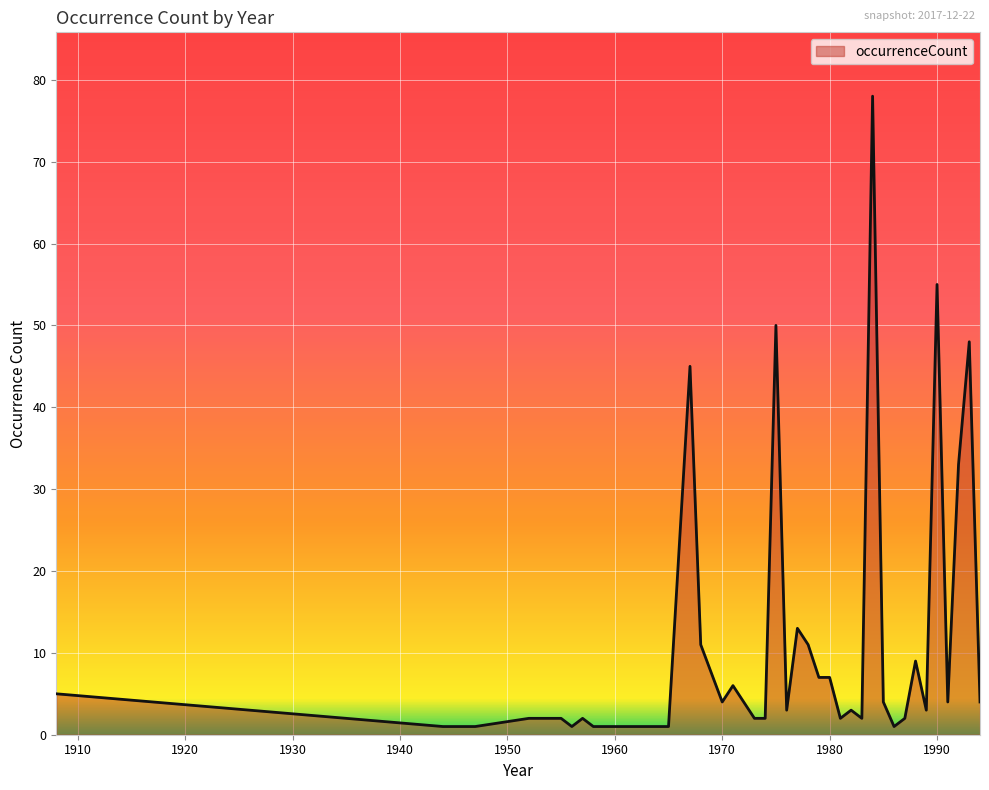

What is the difference between the maximum and minimum values?

77